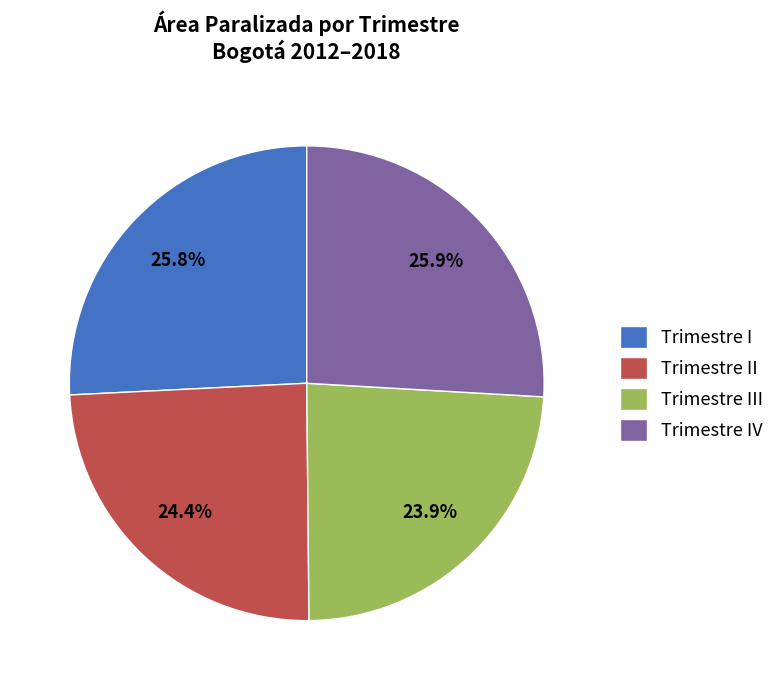

Is Trimestre IV the majority of the pie?

No